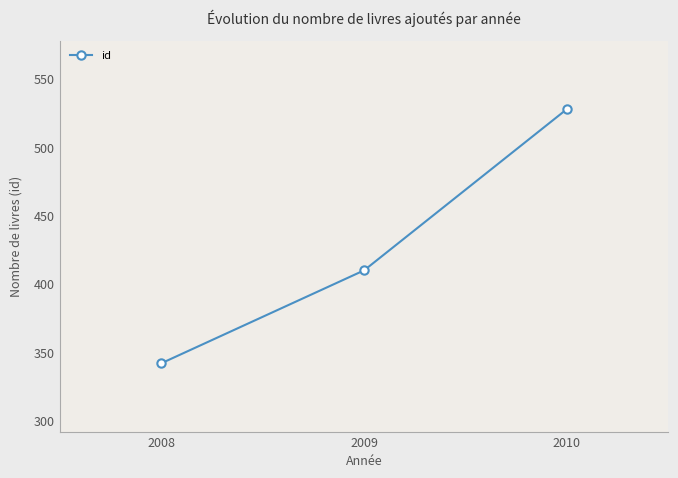

Reading left to right, what are all the values shown in this chart?

342	410	528